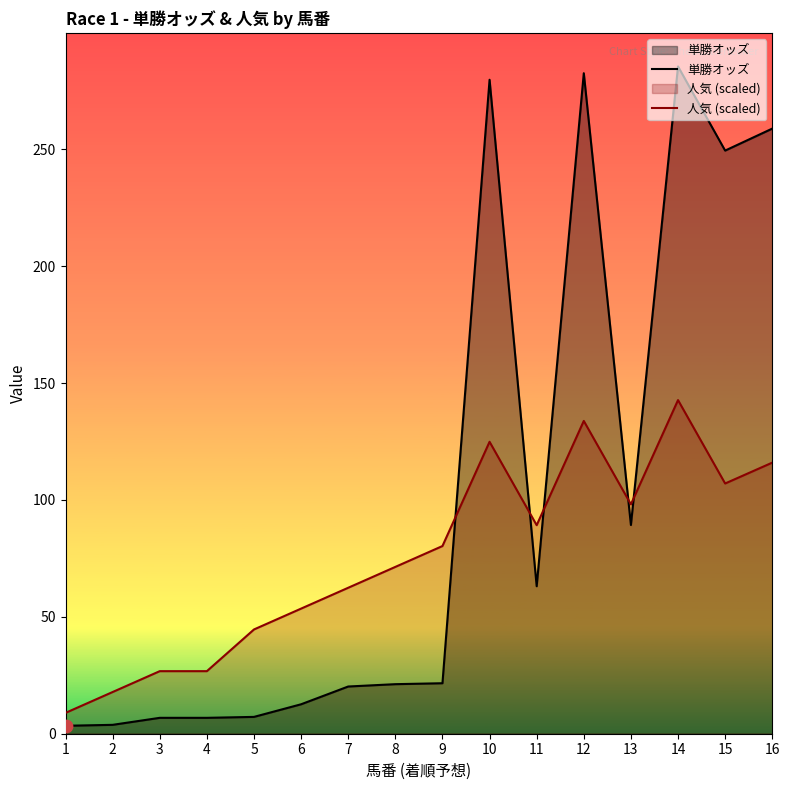

What are all the series names shown in the legend?

単勝オッズ, 人気 (scaled)